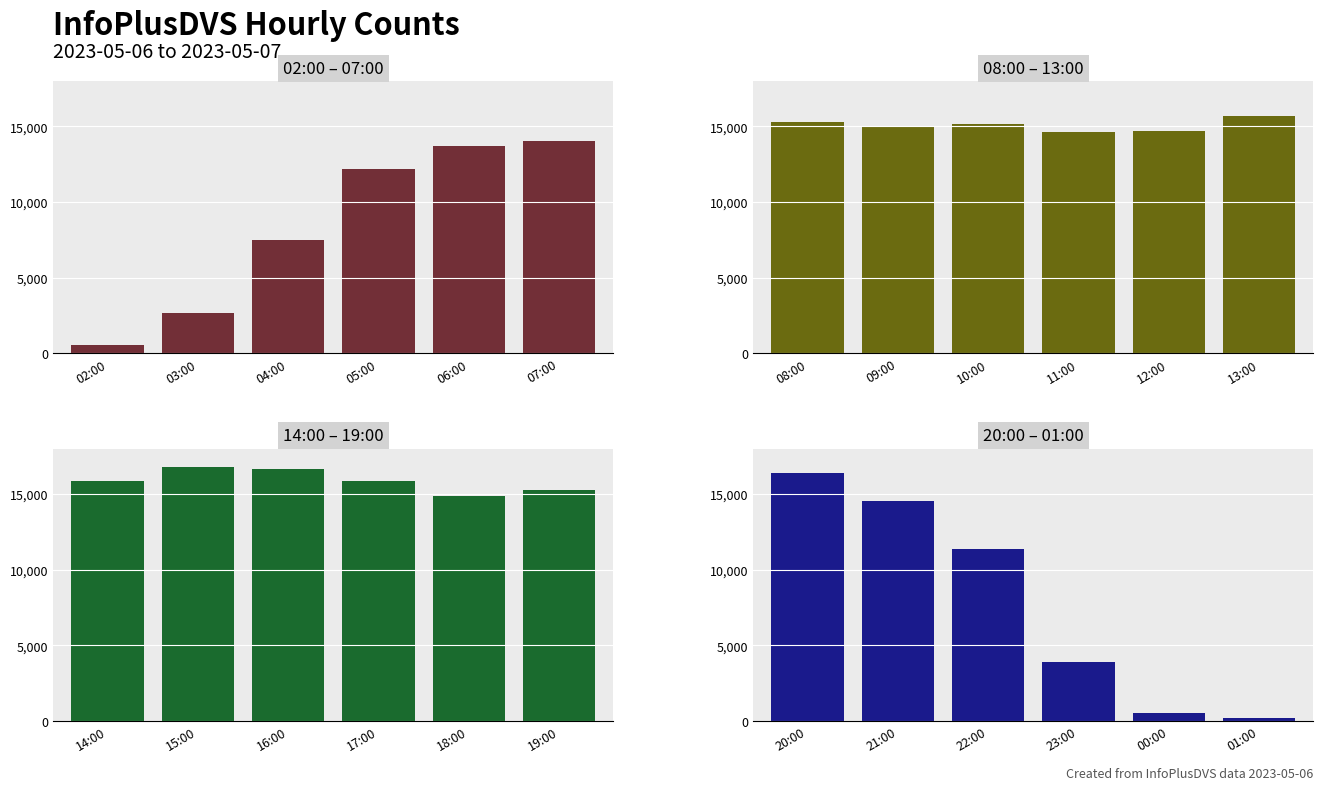

What is the greatest value displayed?

16813